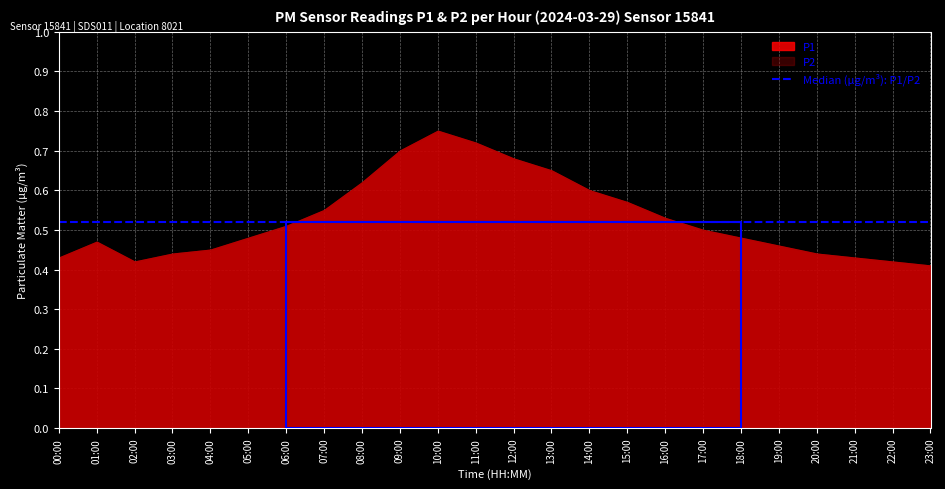

What position from the right is 19:00?

5